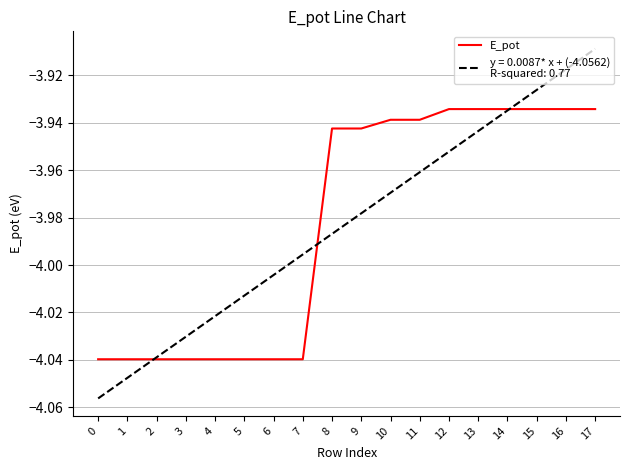

How many lines are shown in the chart?

2